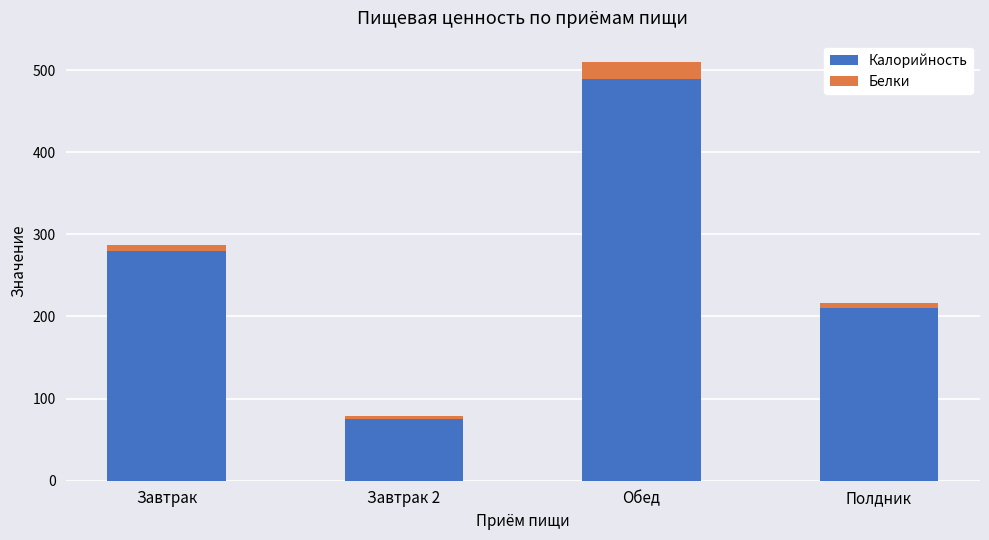

How many categories are shown in the chart?

4